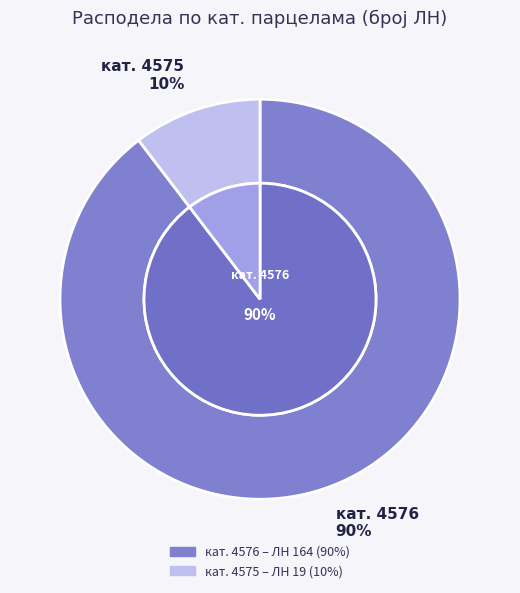

What is the change in value from 4576 to 4575?

-145